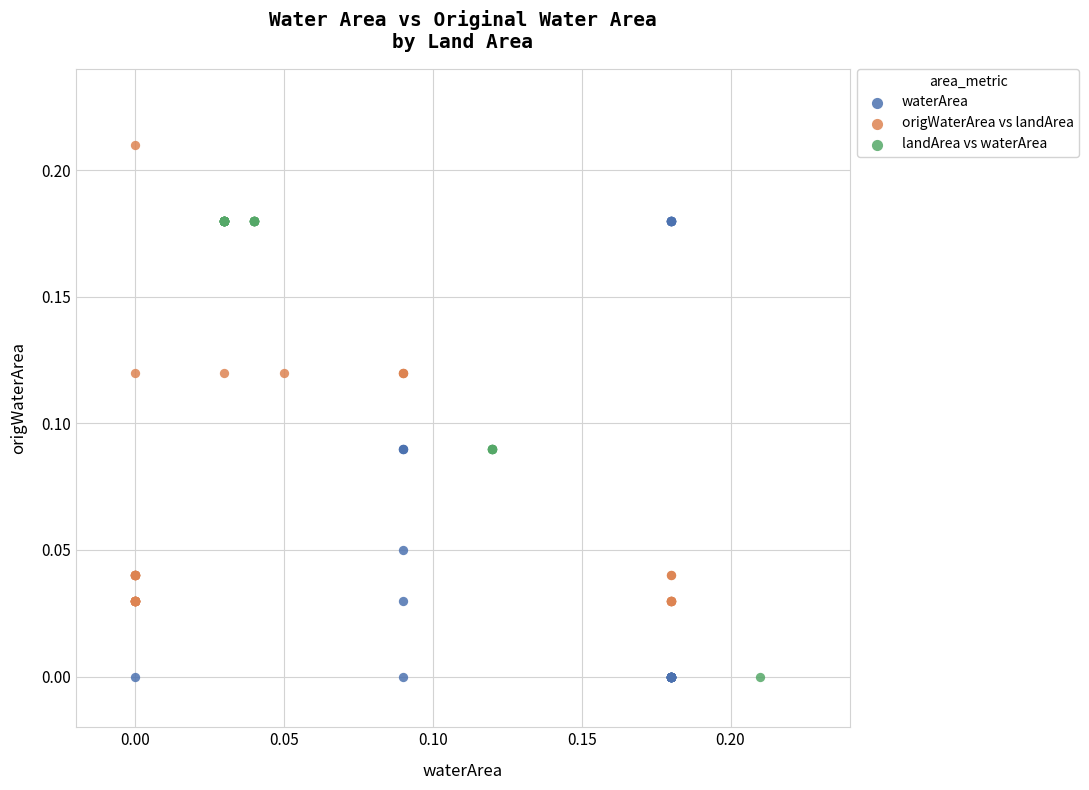

Which series reaches the maximum Y coordinate?

origWaterArea vs landArea